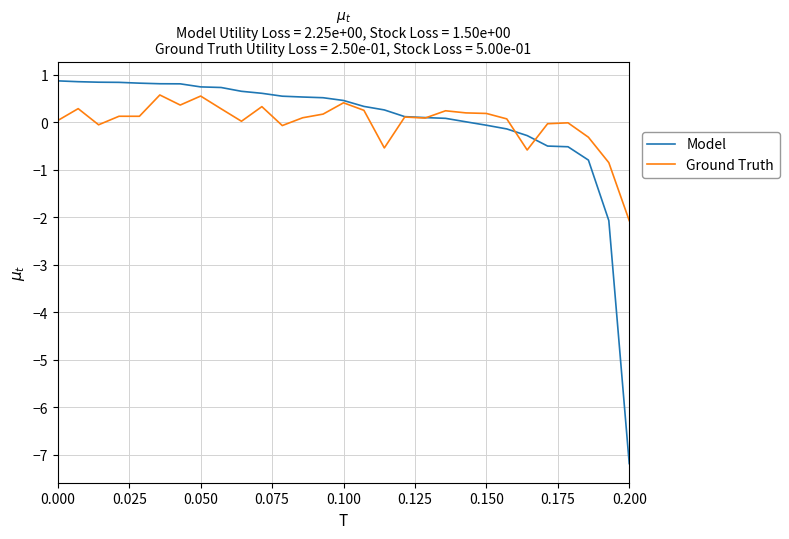

What is the minimum value for Model?

-7.2